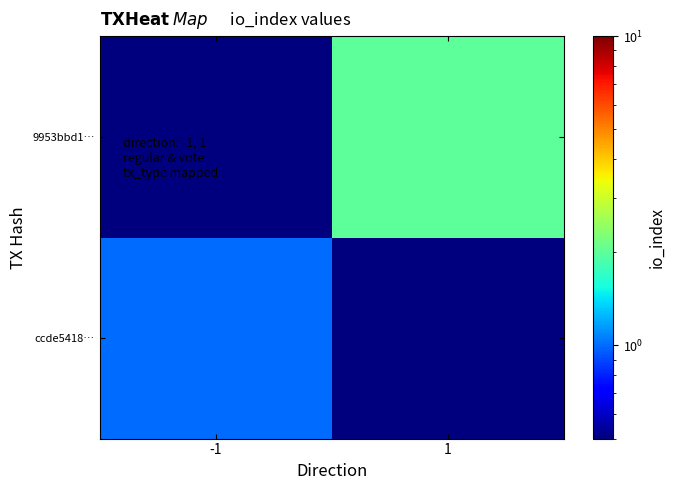

What is the total value across all series at -1?

1.1